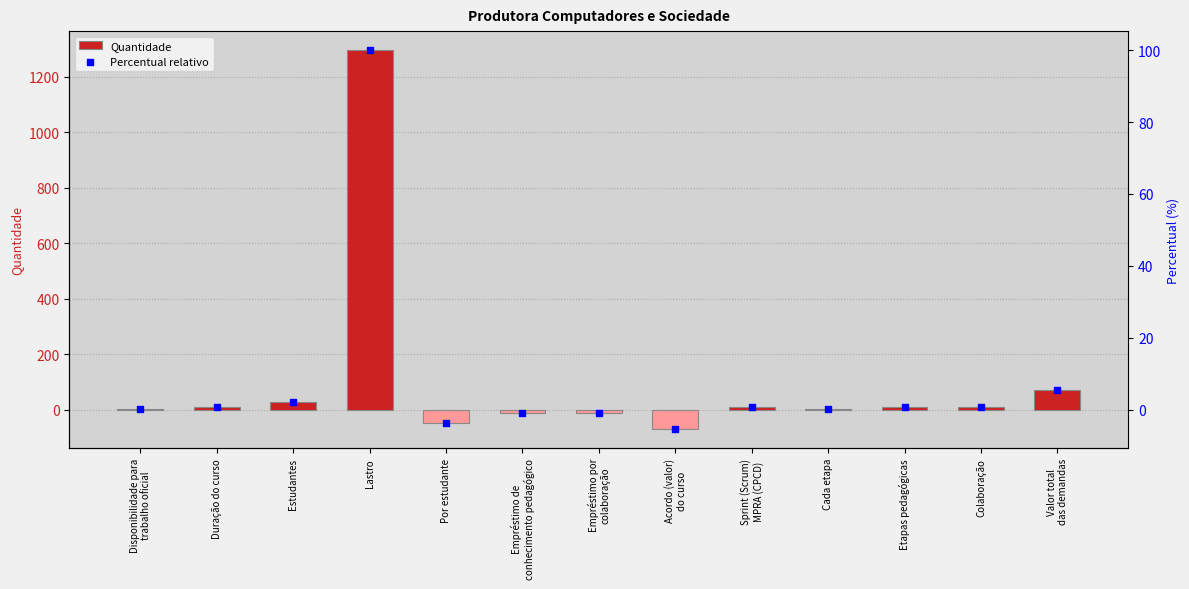

At which category is the sum across all series the highest?

Lastro